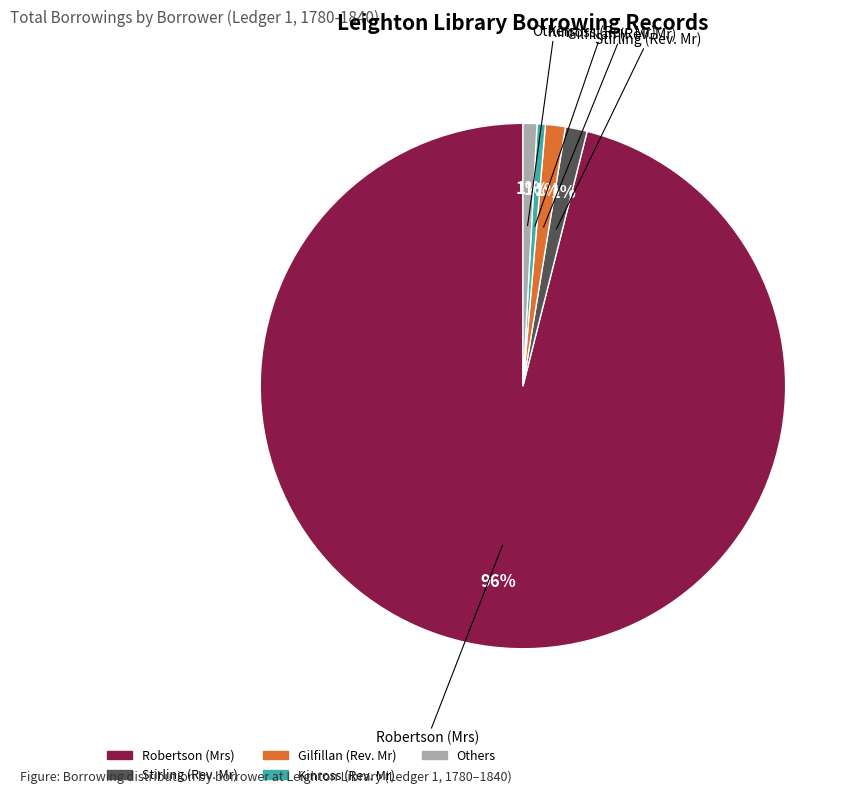

Is there a majority slice in this chart?

Yes